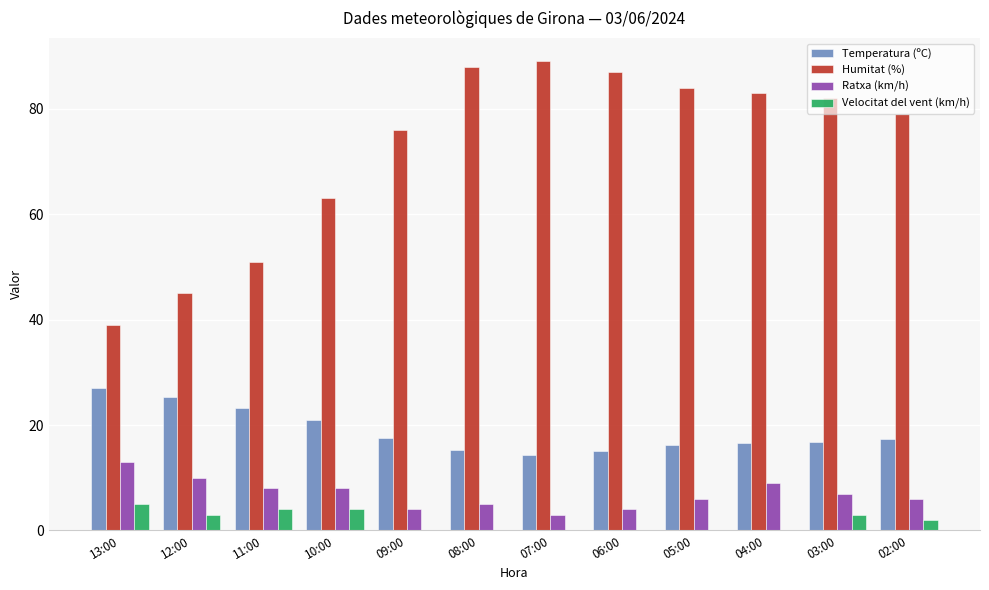

What is the maximum value for Temperatura (ºC)?

27.1